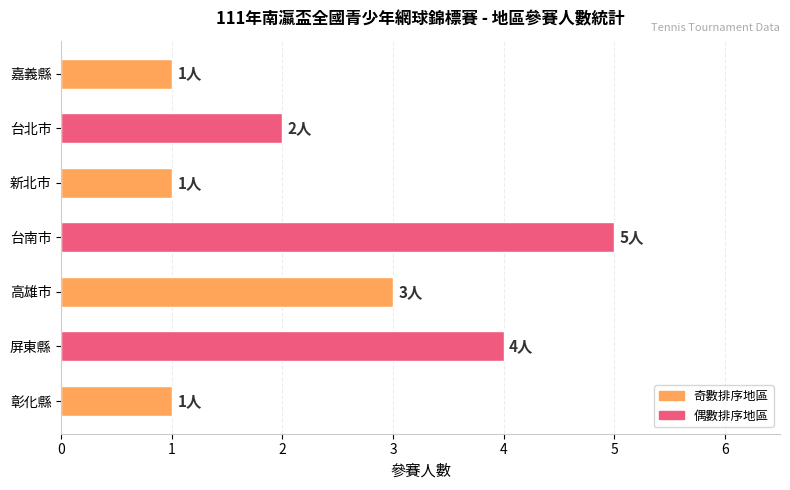

Where is the data nearest to the value 3?

高雄市